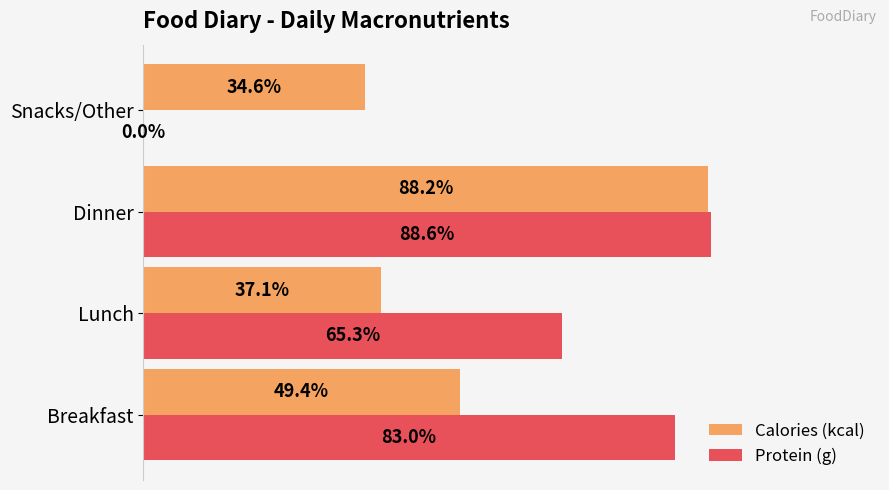

Which series has the largest total across all categories?

Protein (g)